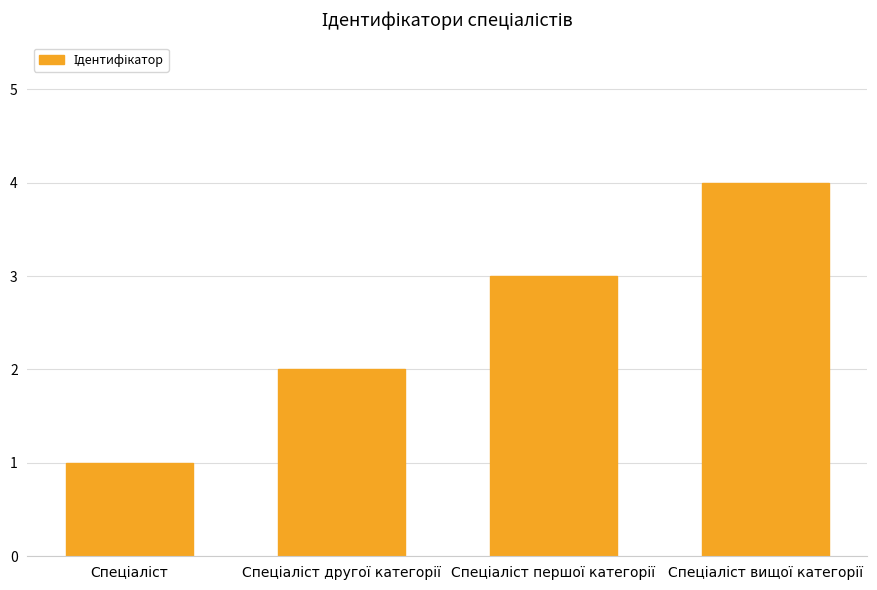

How many values are below 3?

2